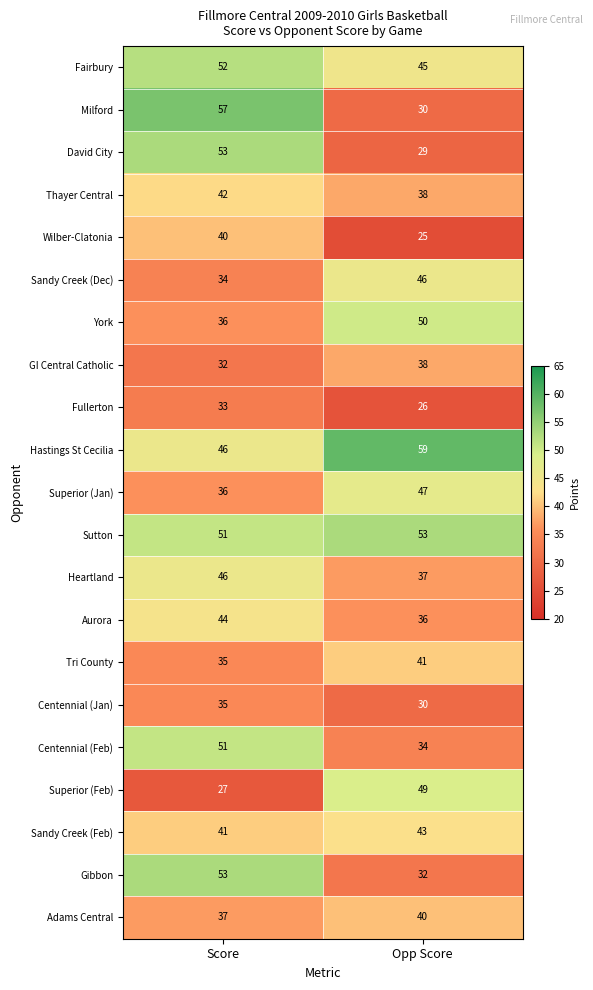

The Wilber-Clatonia series shows 40 at Score. True or false?

True